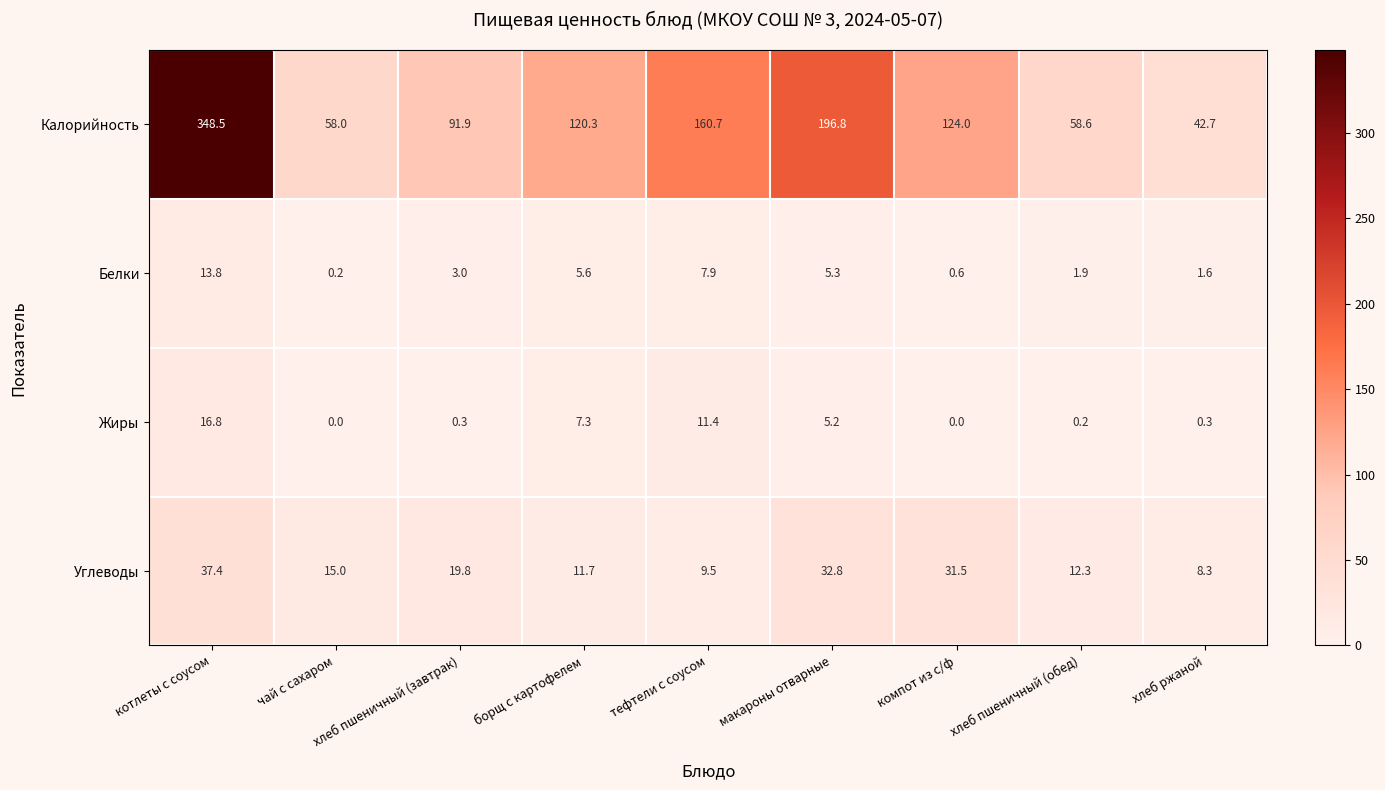

What is the highest value of the Калорийность series?

348.5